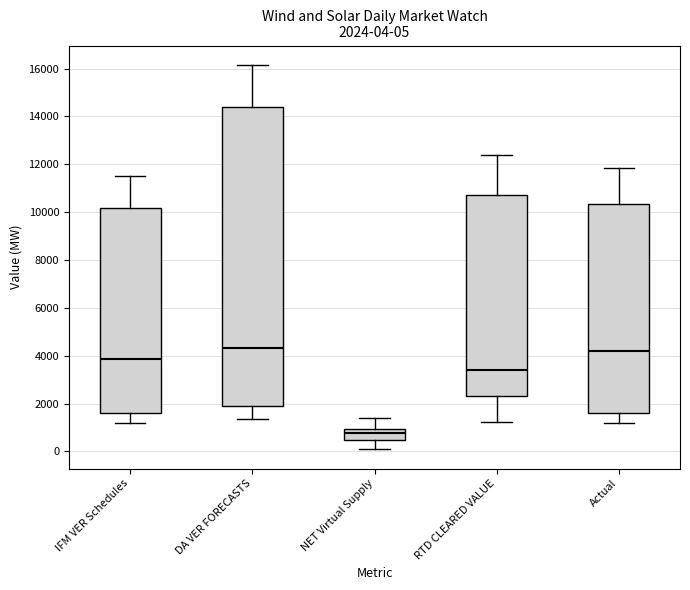

Which box has the lowest median line?

NET Virtual Supply